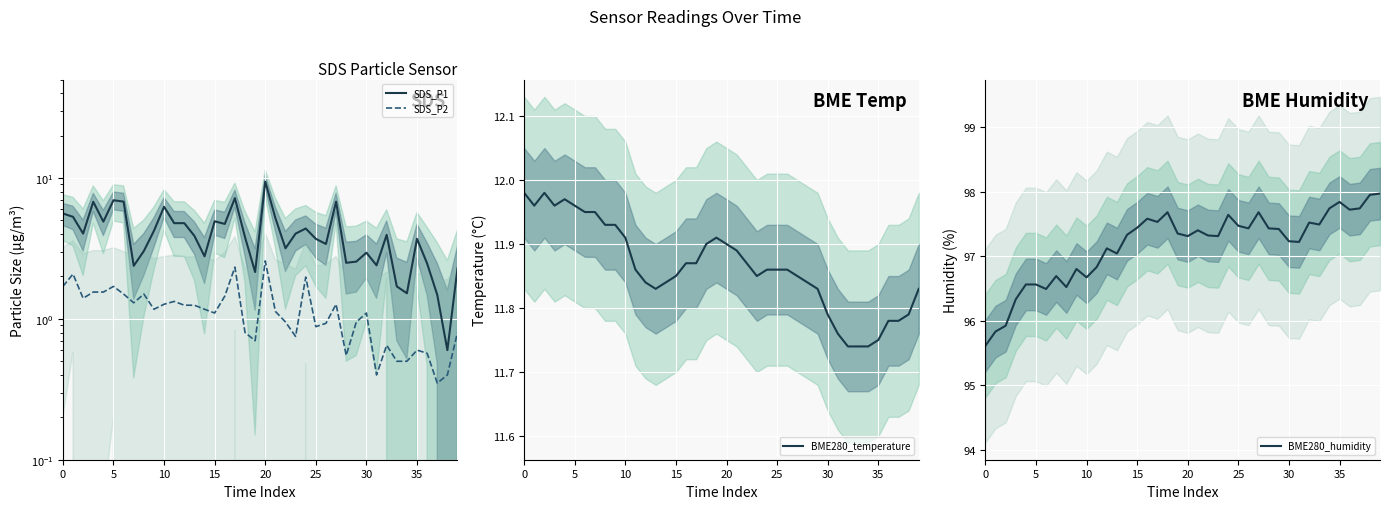

The BME280_temperature series shows 19.5 at 10. True or false?

False